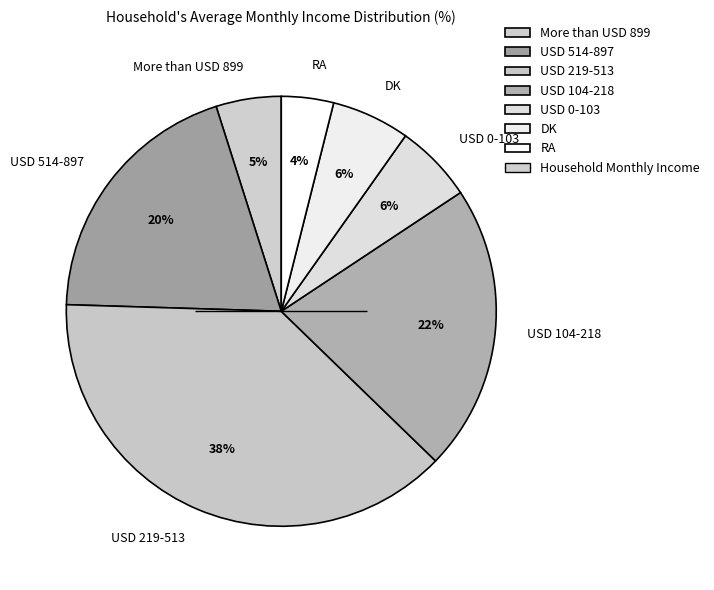

Which category has the biggest portion of the pie?

USD 219-513